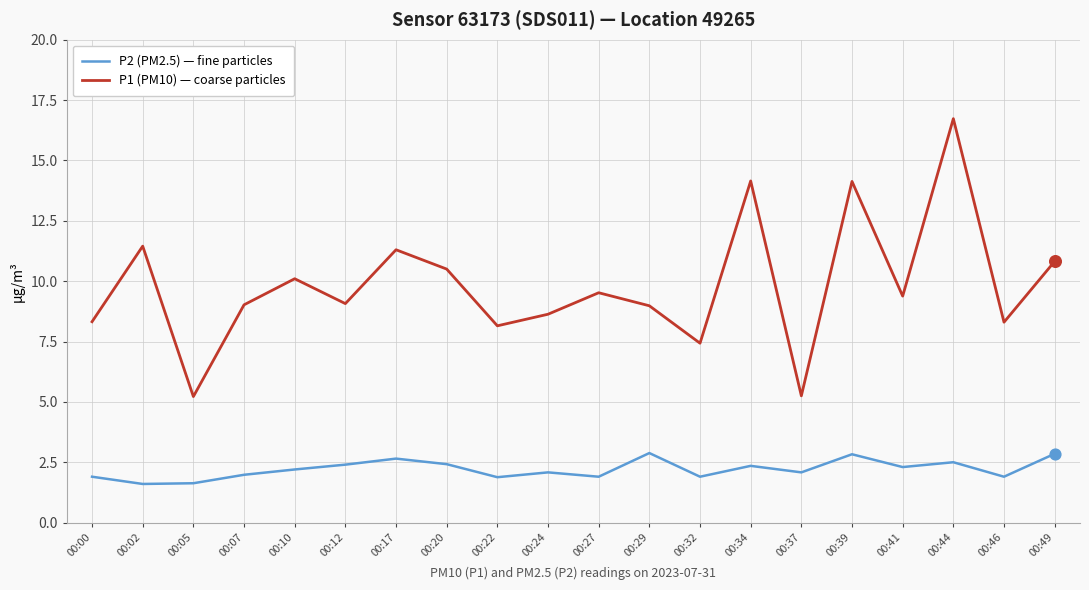

Which series changed the most between 00:05 and 00:34?

P1 (PM10) — coarse particles